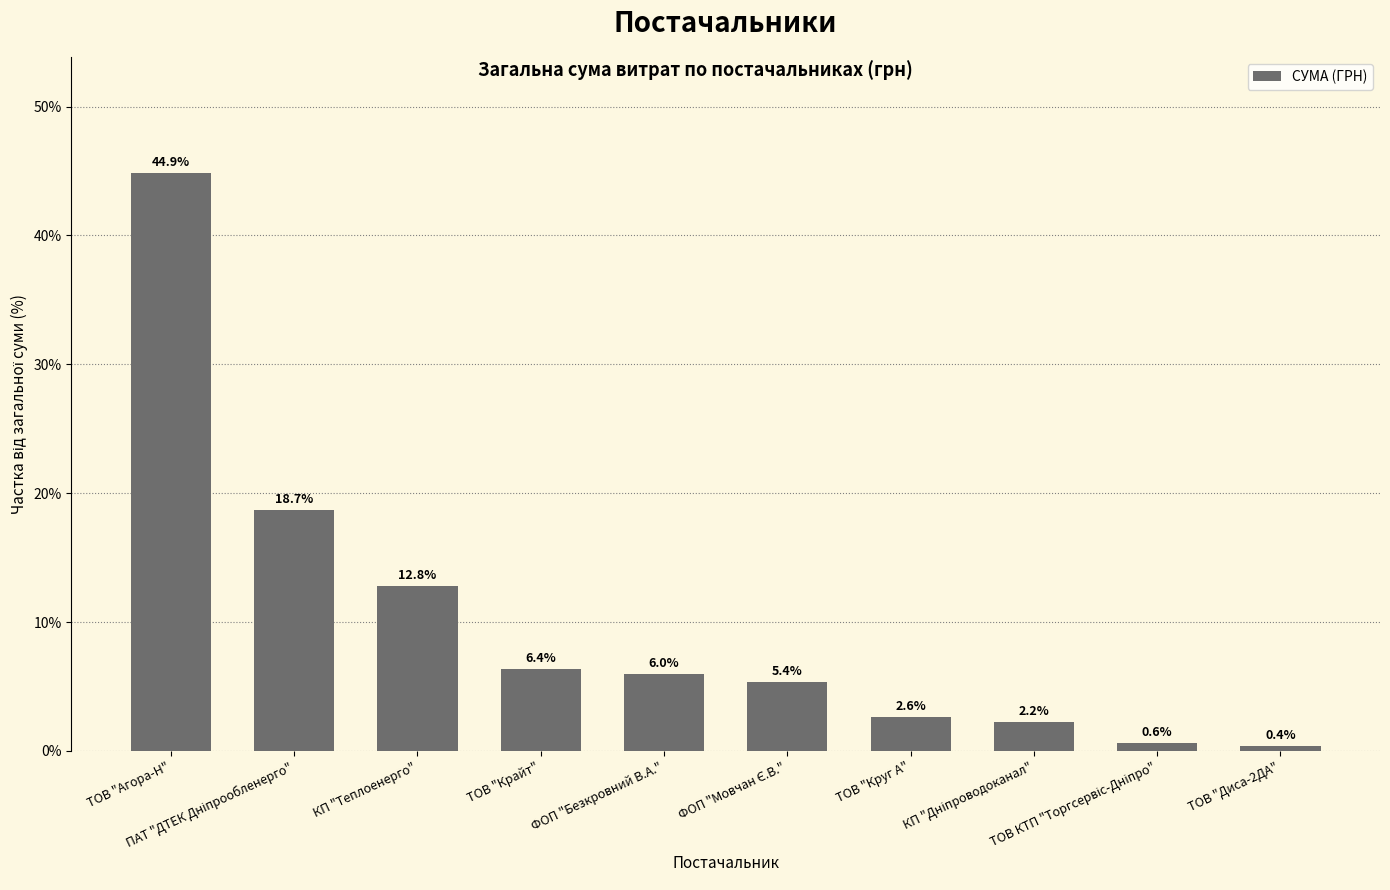

What is the value of the 4th bar from the left?

6.4